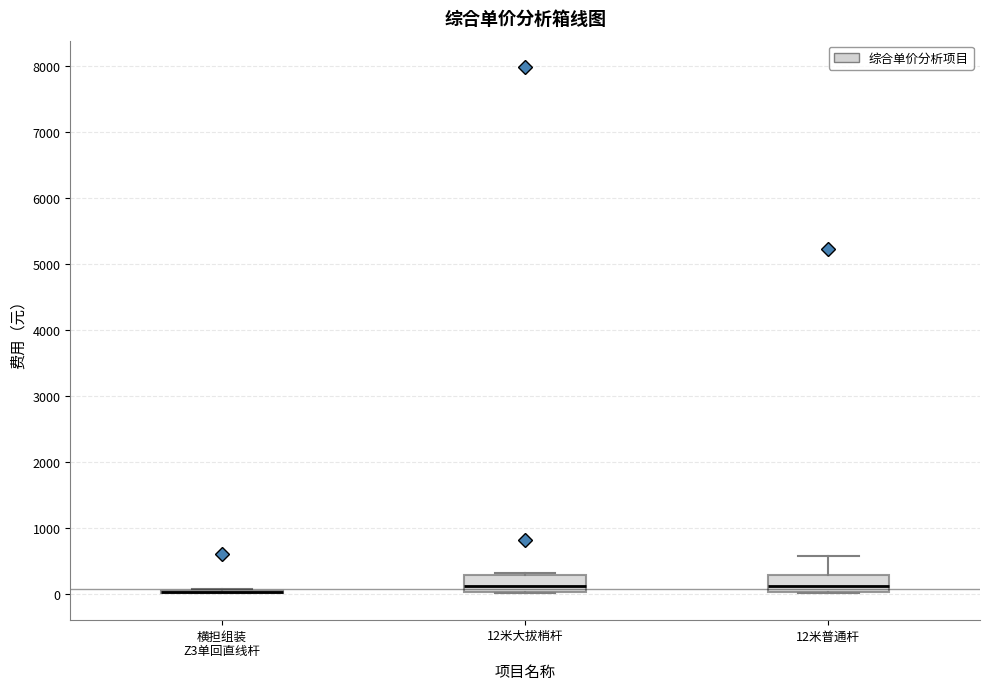

Where is the lower edge of the box for 12米普通杆 on the y-axis? The values are not printed on the chart, so give them approximately, as read against the axis.

0